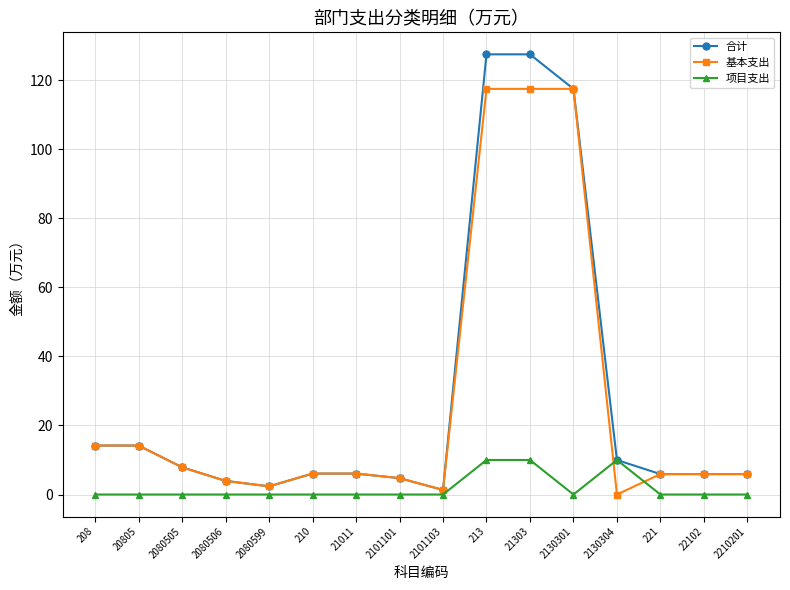

What is the difference between the maximum and minimum values in the 合计 series?

126.2